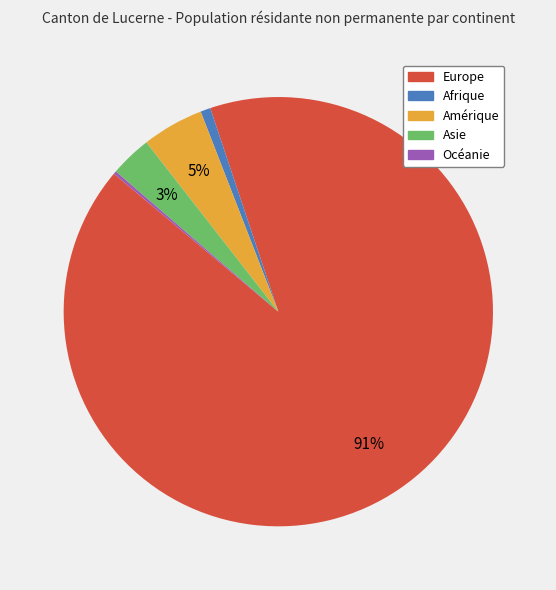

Which has a higher value, Europe or Afrique?

Europe